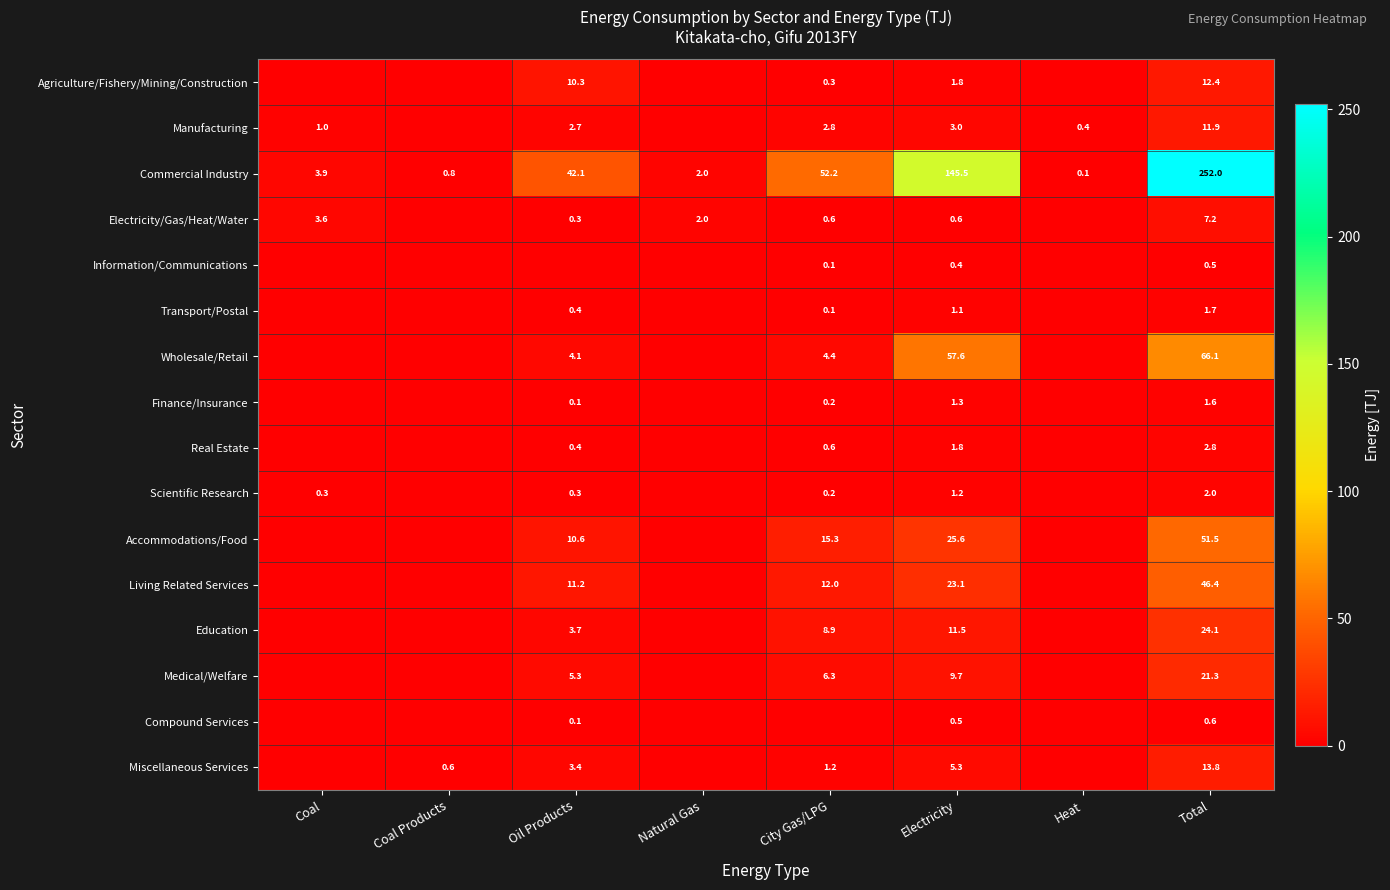

How many distinct data groups are displayed?

16